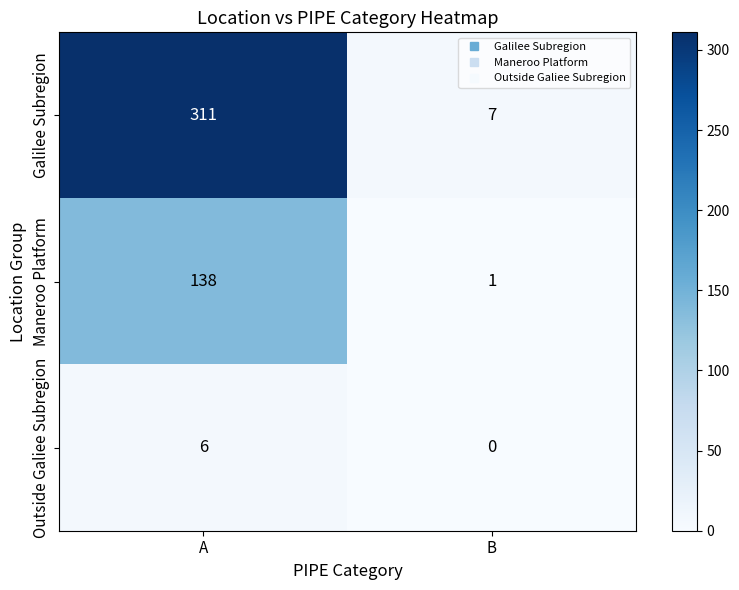

Which series has the largest range (max minus min)?

Galilee Subregion